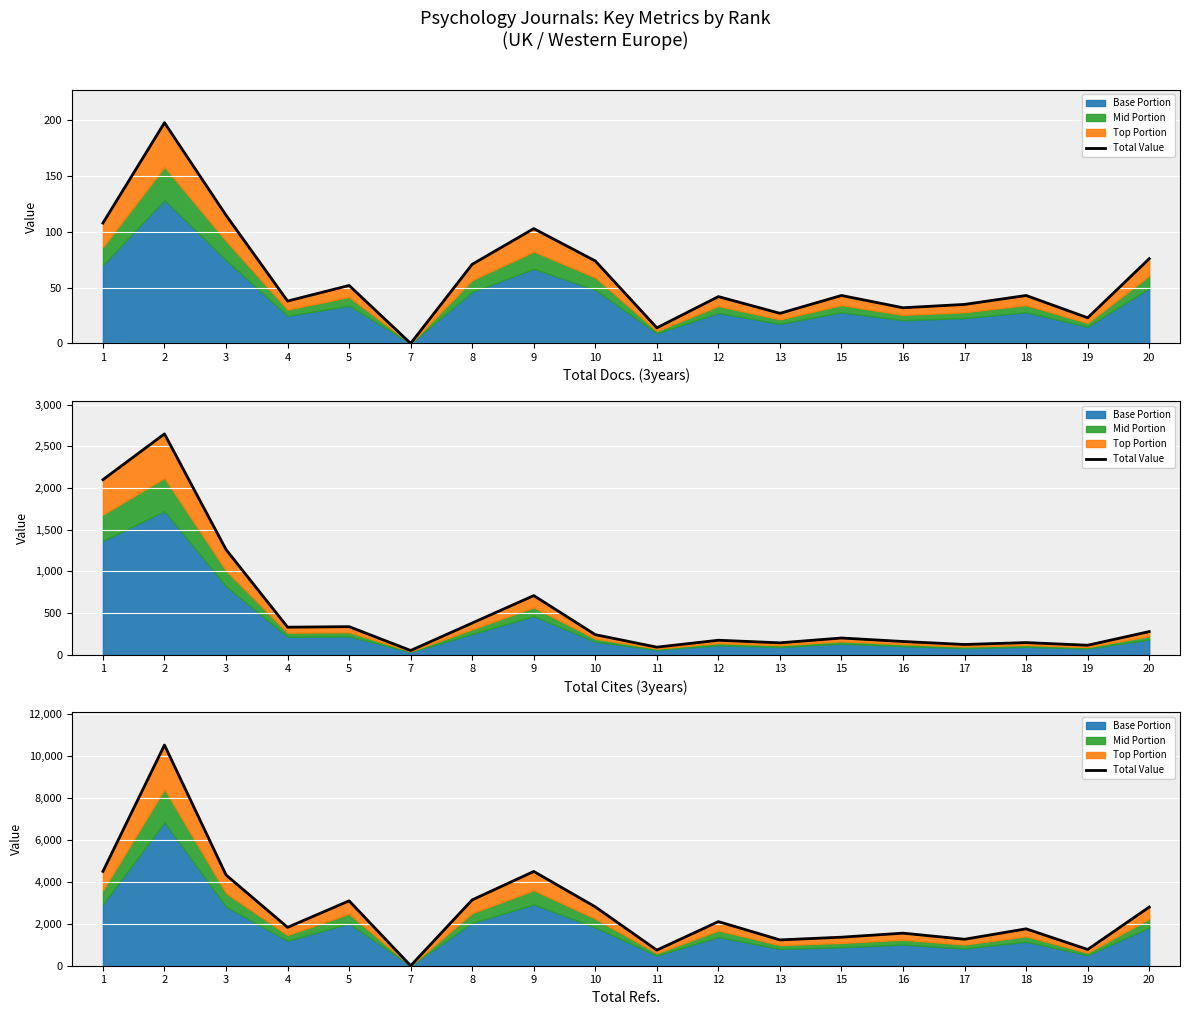

What is the difference between the maximum and minimum values?

10512